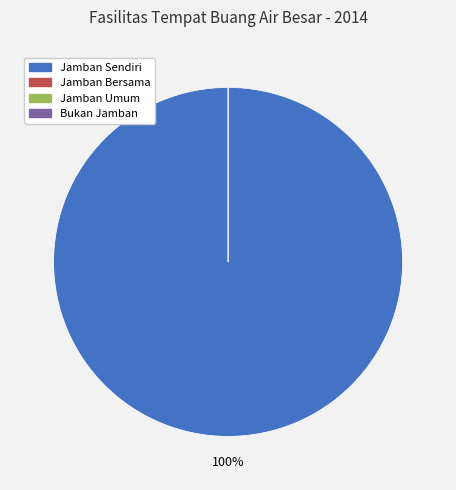

Does any single category account for the majority?

Yes